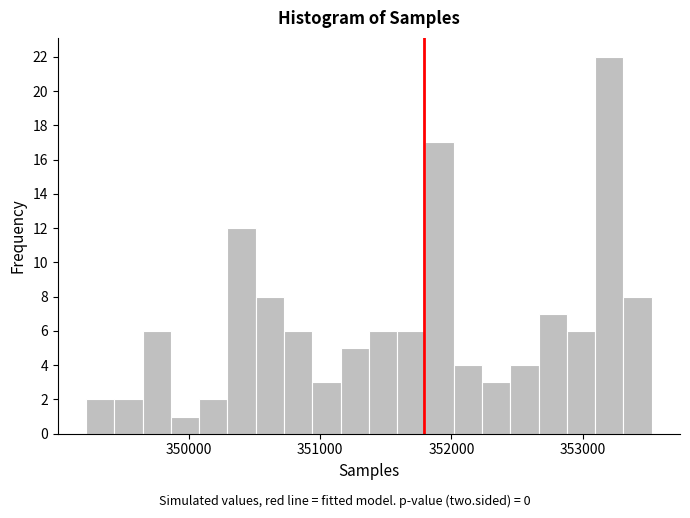

Read against the x-axis, roughly where is the centre of the tallest bar?

353200